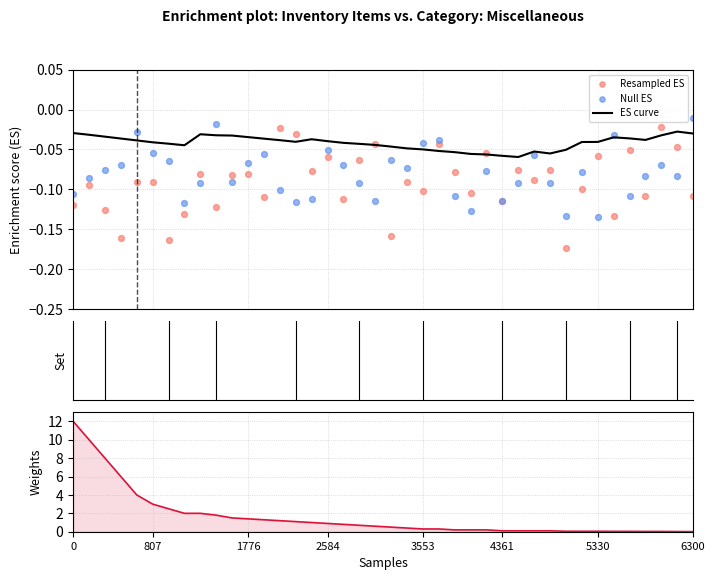

Which series contains the lowest Y value?

Resampled ES